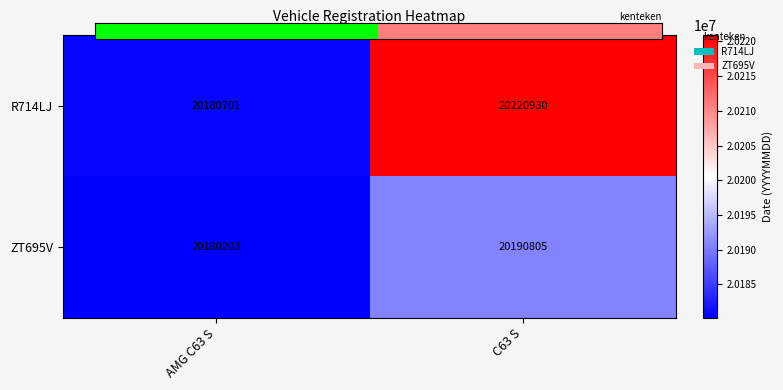

At which label does R714LJ reach its minimum?

AMG C63 S